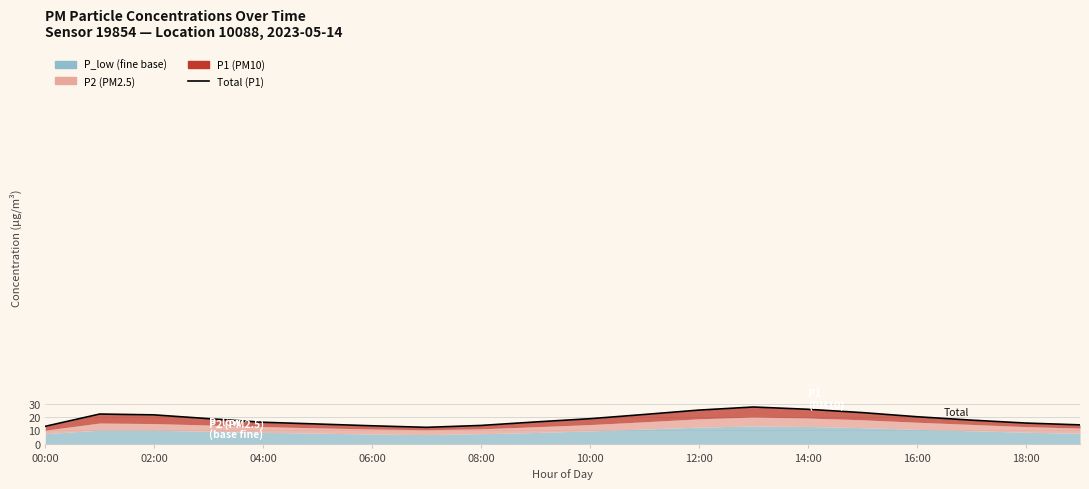

How many points are lower than both their immediate neighbors (excluding endpoints)?

1